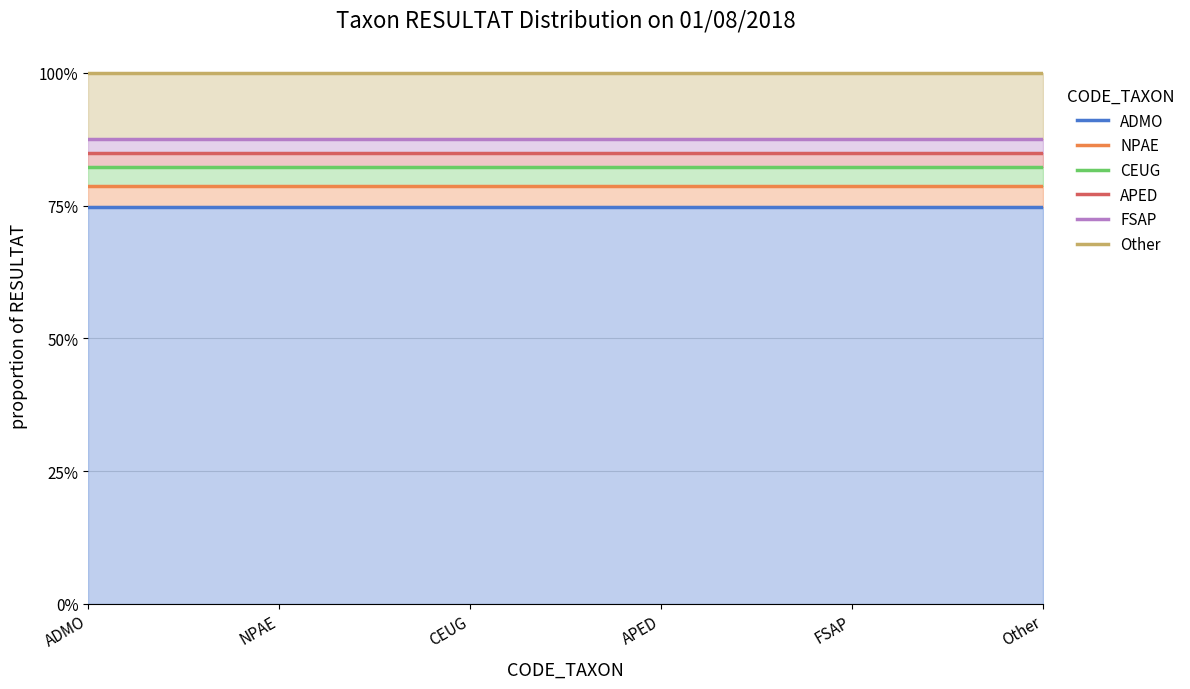

True or false: FSAP and CEUG cross at least once.

False